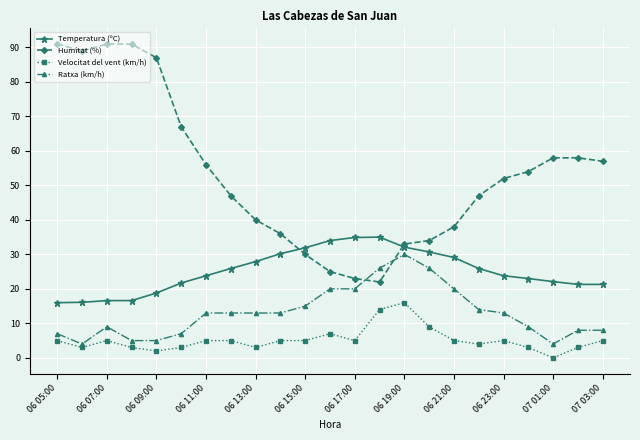

Does the chart display data point markers on the line(s)?

Yes